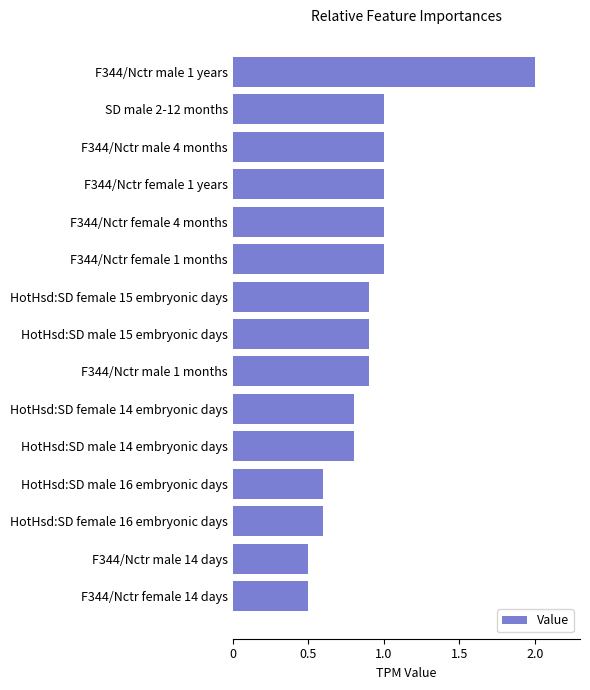

The value at F344/Nctr male 1 years is 1.3. True or false?

False